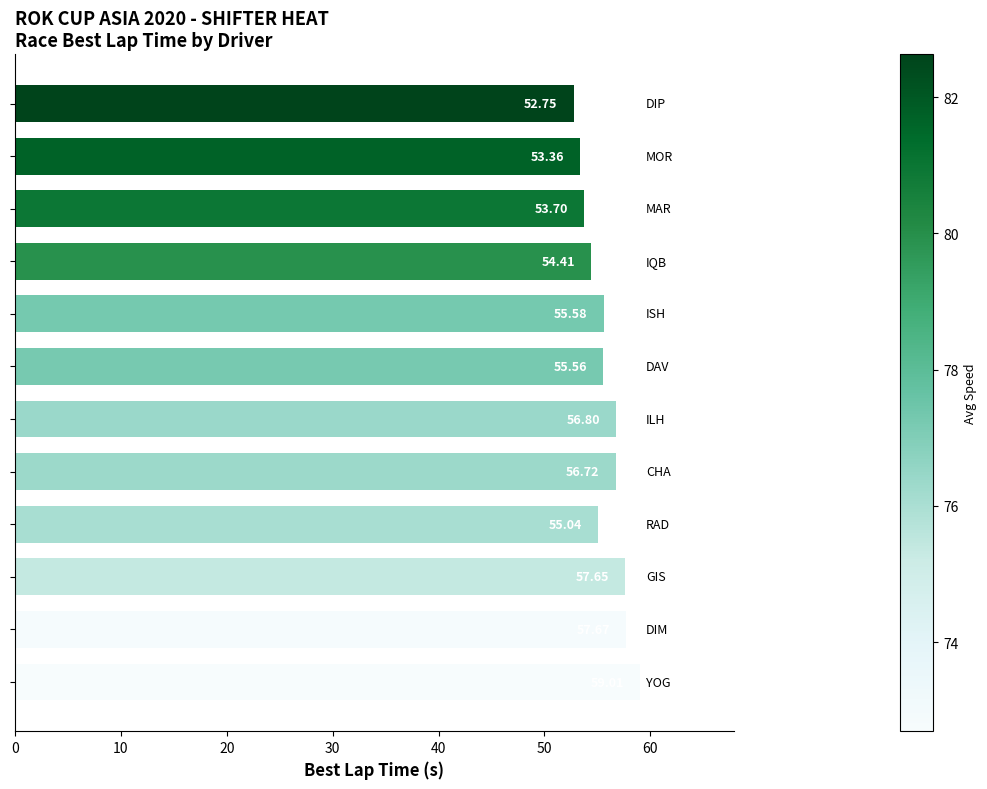

What is the difference between the maximum and minimum values?

6.3